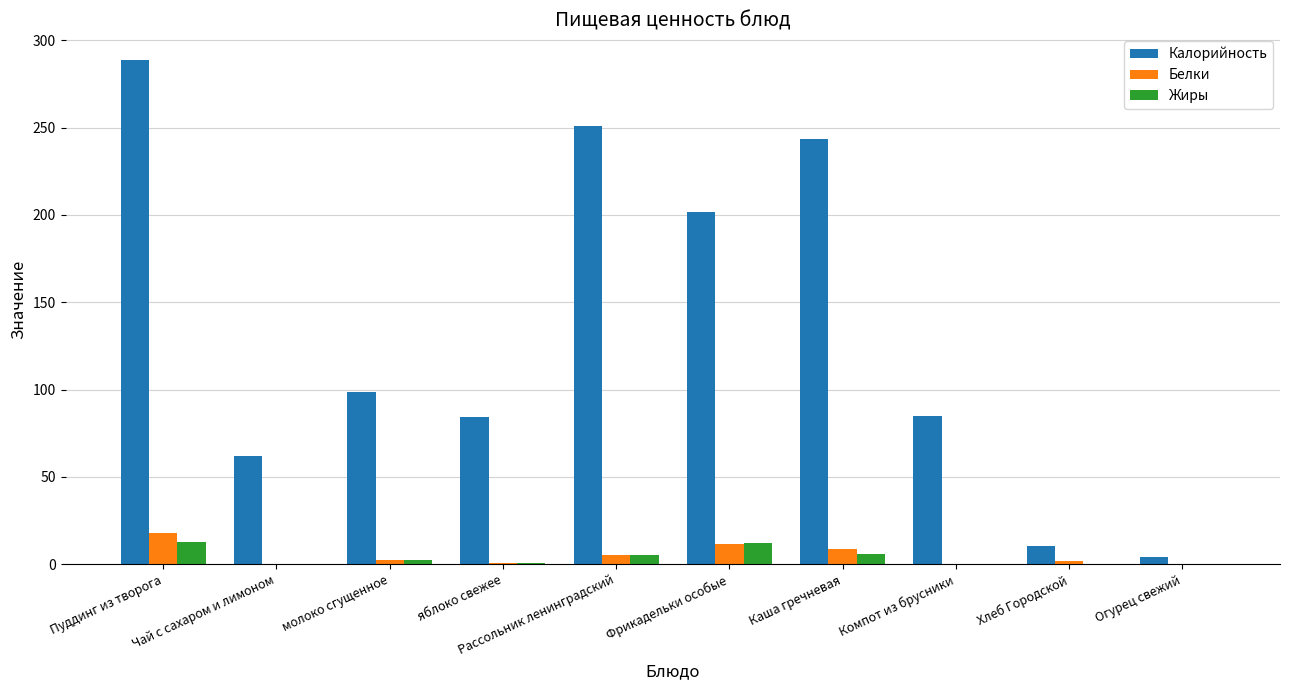

Which series changed the most between яблоко свежее and Фрикадельки особые?

Калорийность